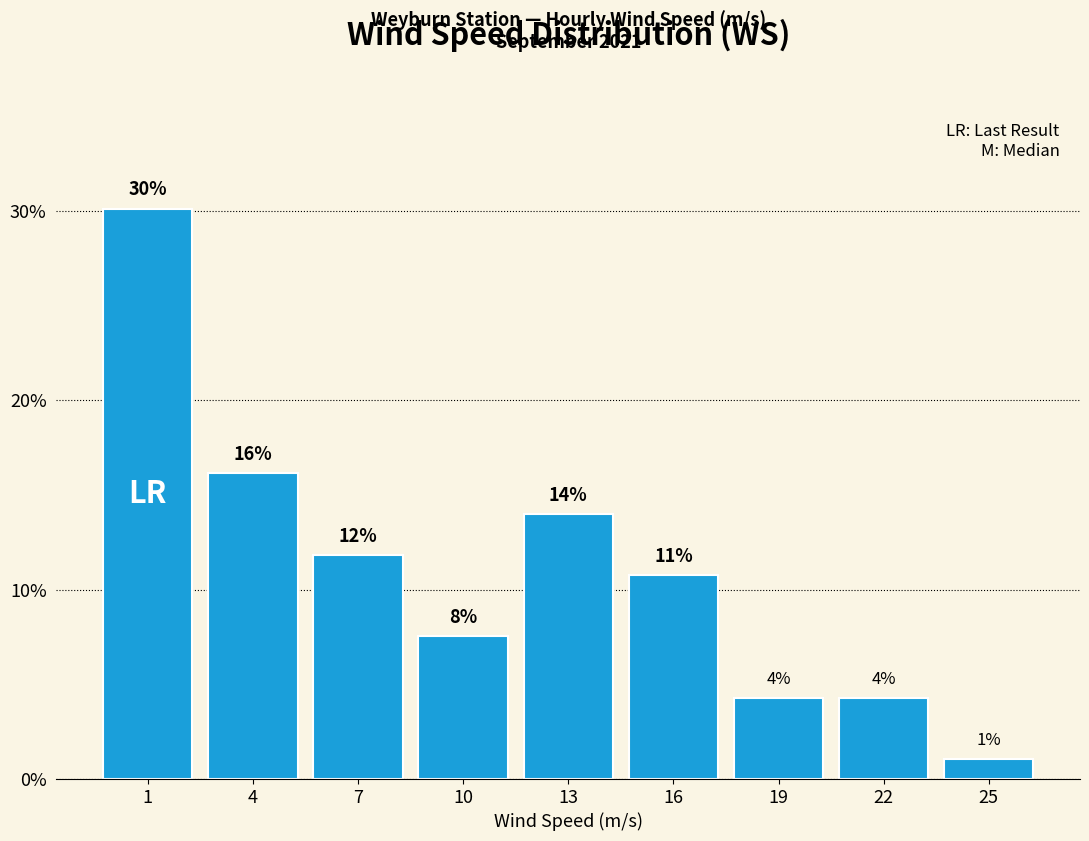

Does the chart contain any negative values?

No